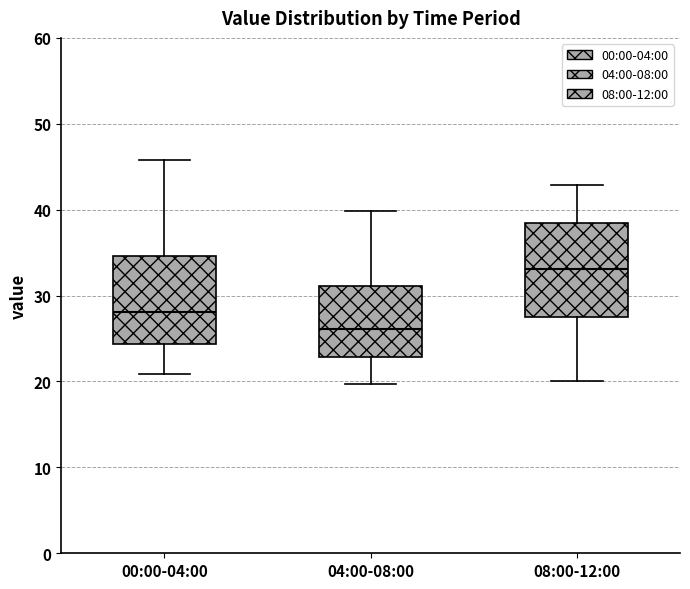

Where is the upper edge of the box for 08:00-12:00 on the y-axis? The values are not printed on the chart, so give them approximately, as read against the axis.

38